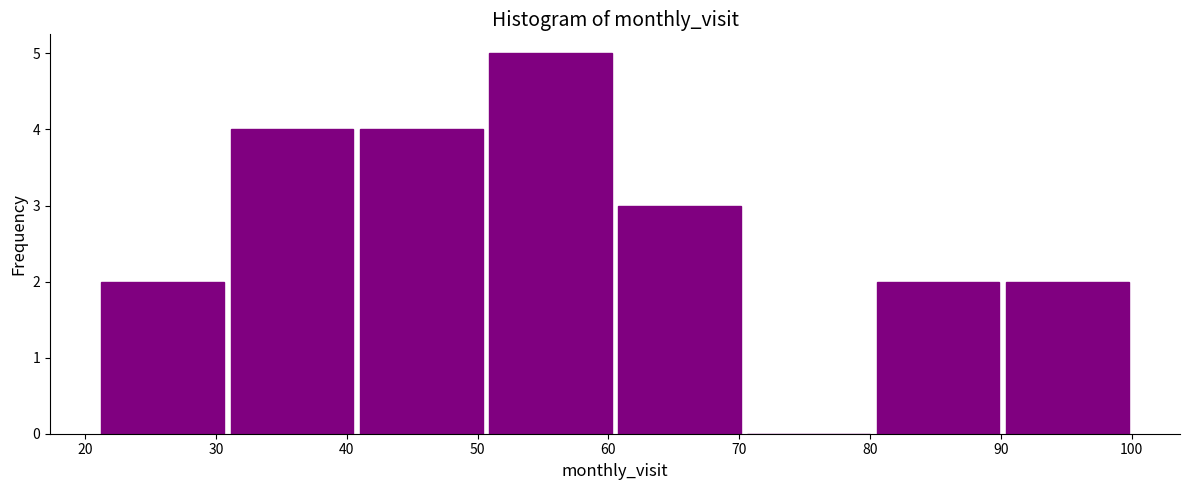

Over which range of the x-axis is the bar tallest?

51 to 61